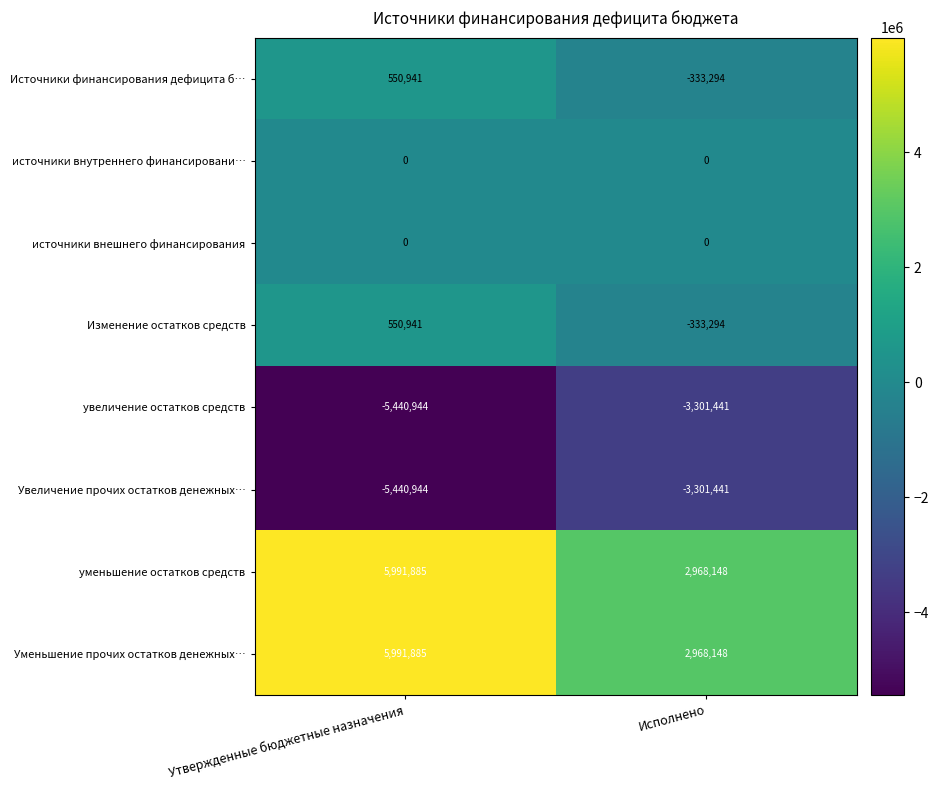

What is the approximate value of Изменение остатков средств at Исполнено, to the nearest 50?

-333300